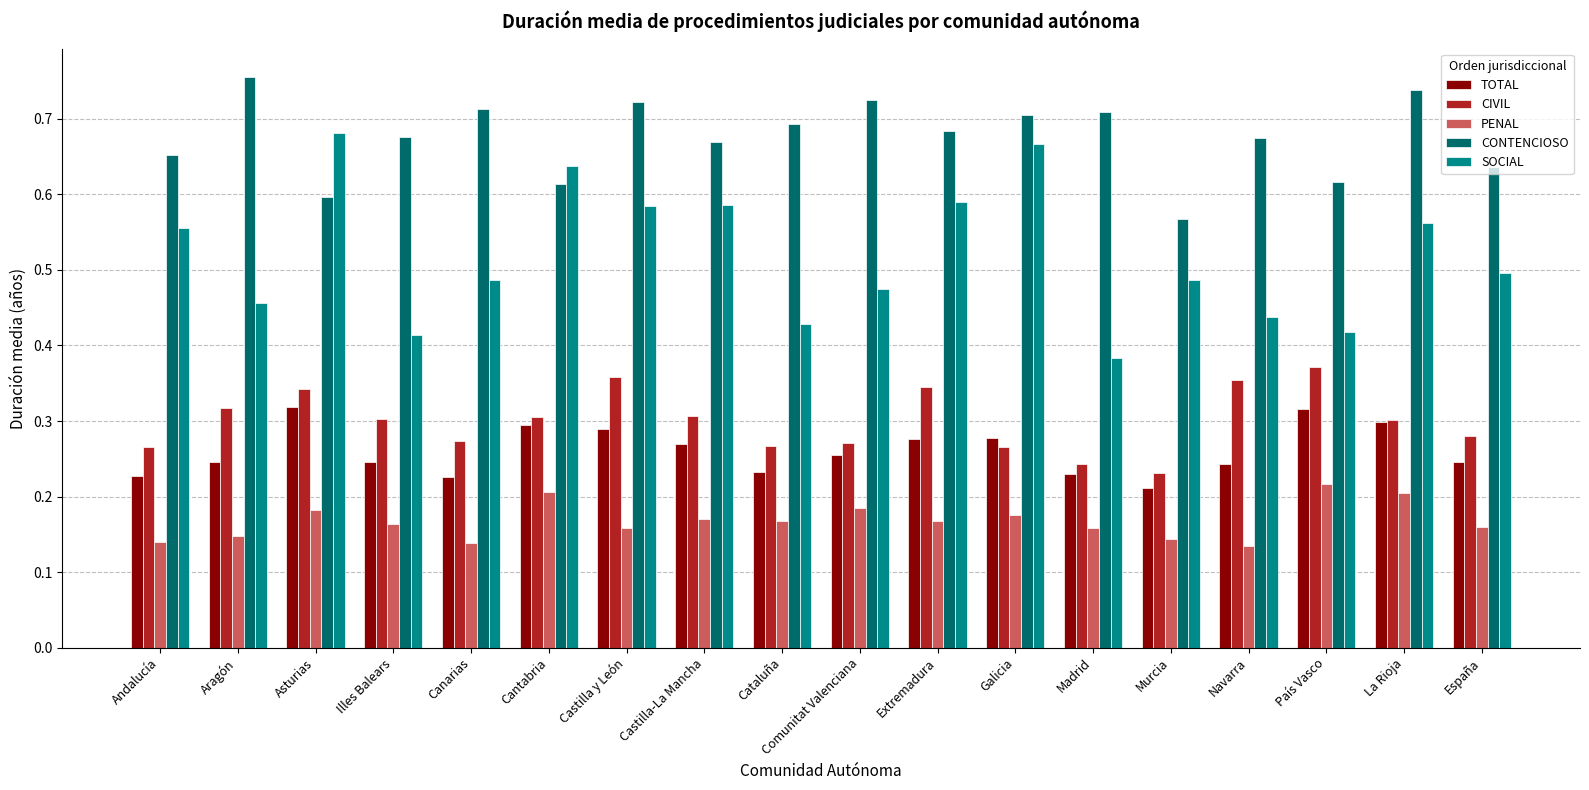

How many bars are there in each group?

5